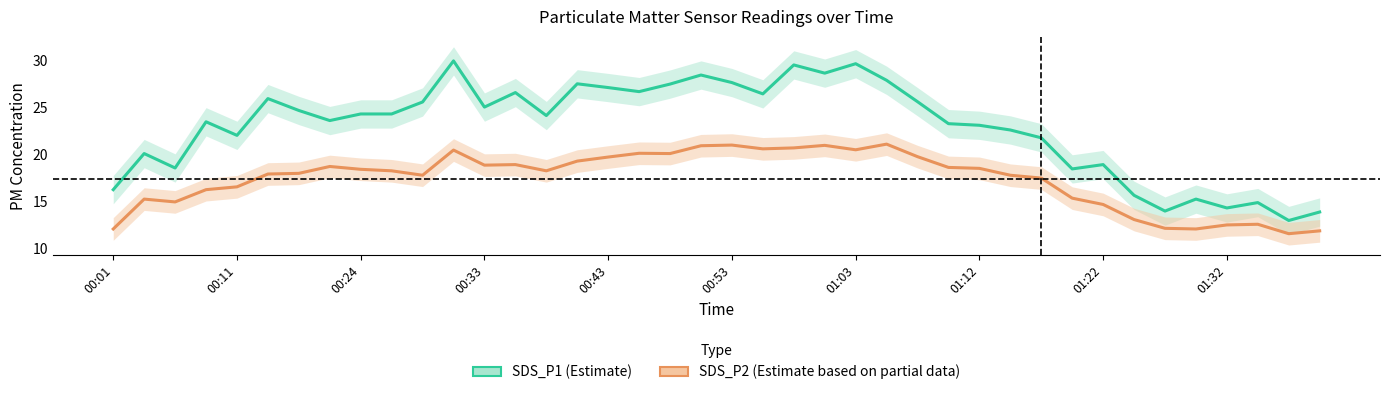

What is the sum of the SDS_P2 values at 00:53 and 21?

38.5